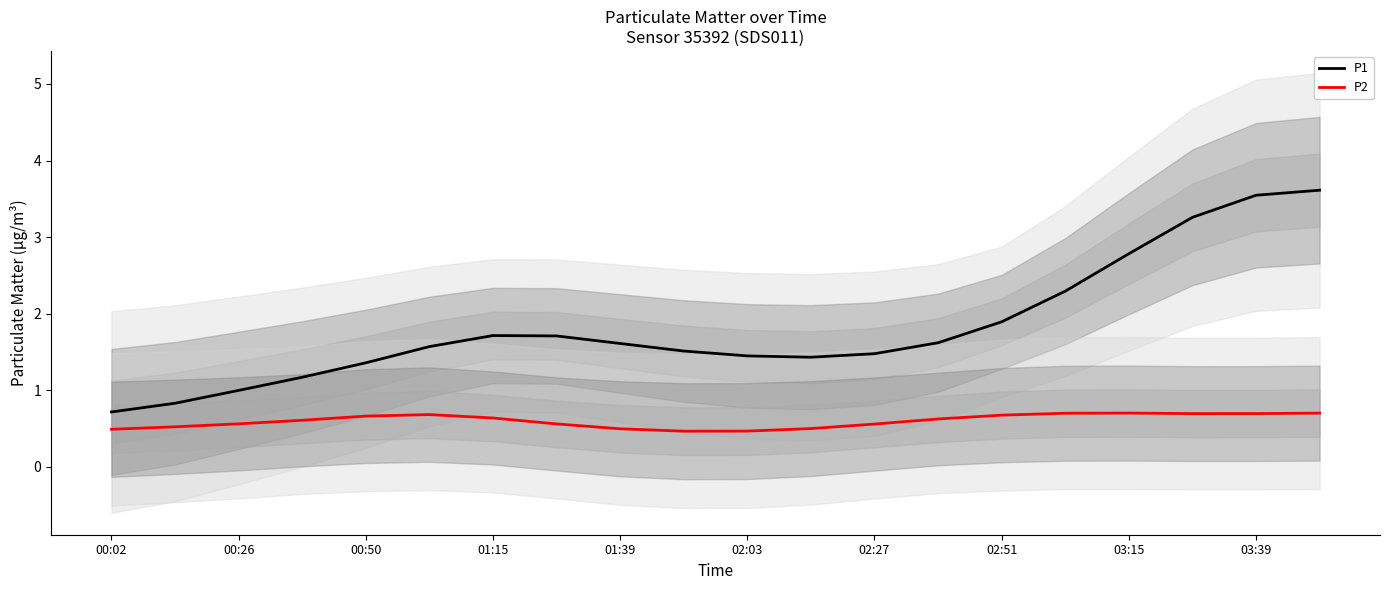

Which category has the highest value across all series?

19